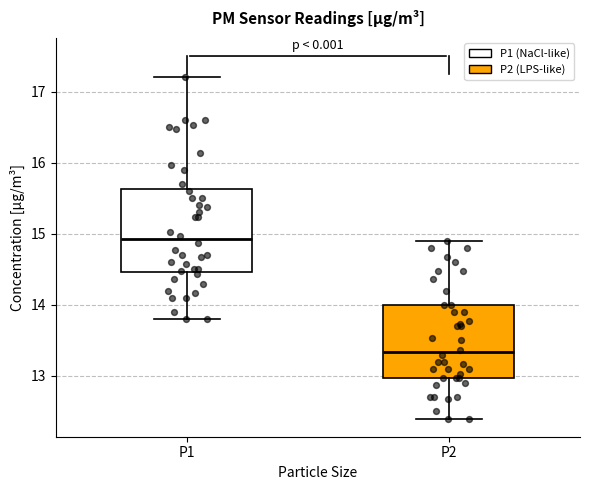

Reading left to right, read every box against the y-axis: the position of its median line, the range the box covers, and the ends of its whiskers. The values are not printed on the chart, so give them approximately, as read against the axis.

P1: median 14.9, box 14.5 to 15.6, whiskers 13.8 to 17.2
P2: median 13.3, box 13.0 to 14.0, whiskers 12.4 to 14.9